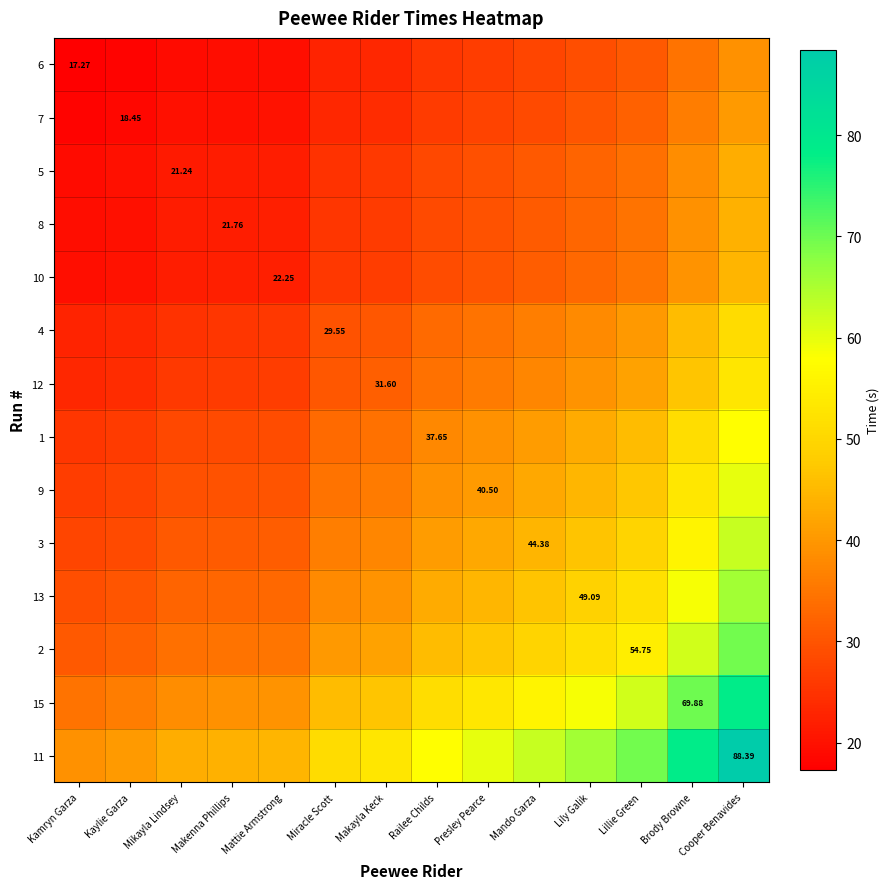

Which has a higher value, Mikayla Lindsey or Makenna Phillips?

Makenna Phillips